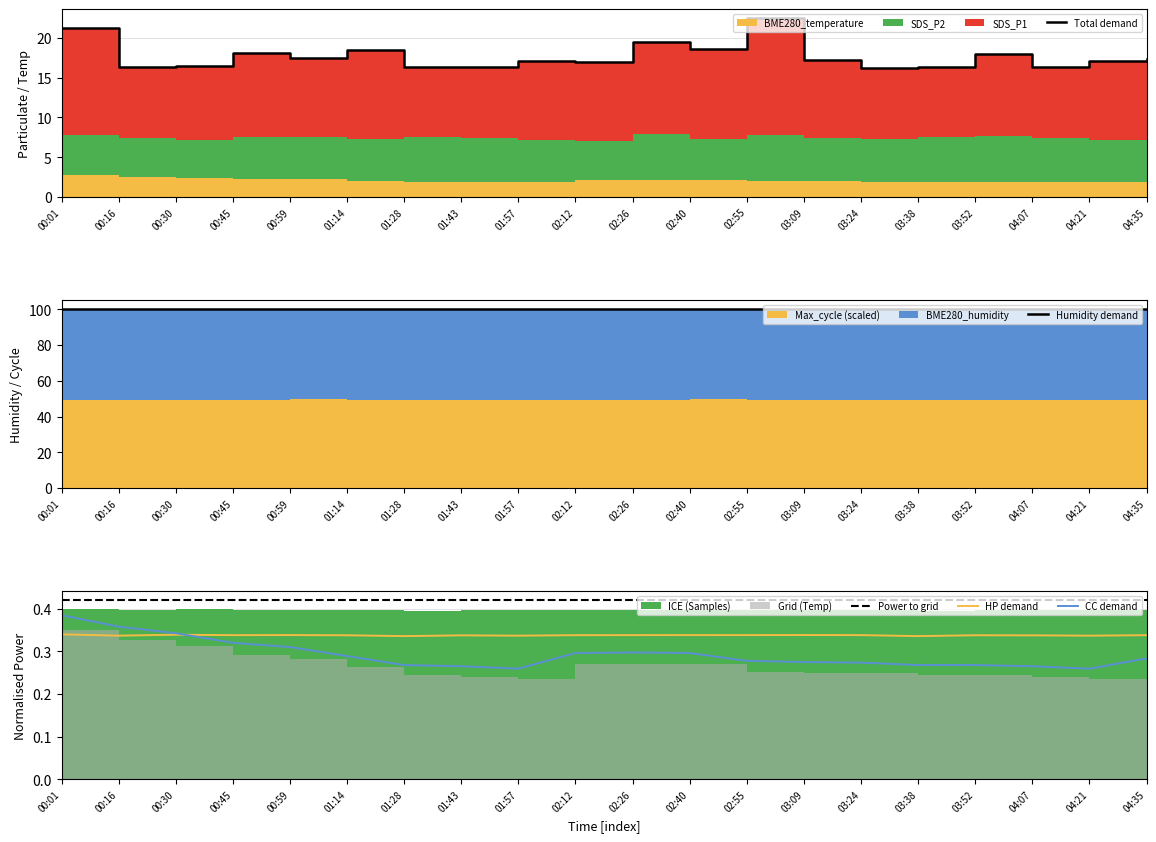

True or false: Humidity demand has more than 0 points higher than both neighbors.

False